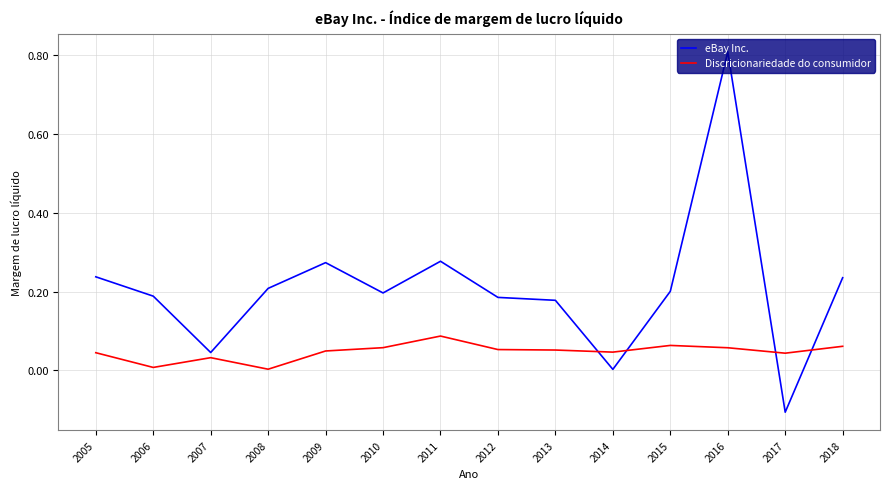

Which category has the lowest value in the eBay Inc. series?

2017